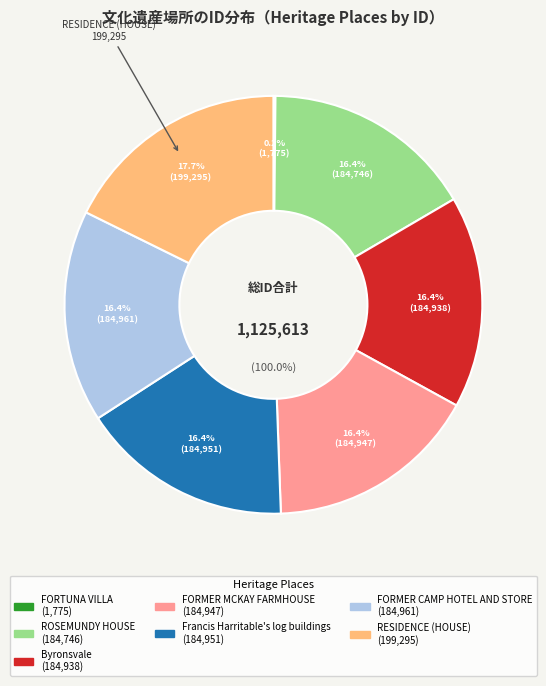

True or false: ROSEMUNDY HOUSE accounts for 16% of the total.

True